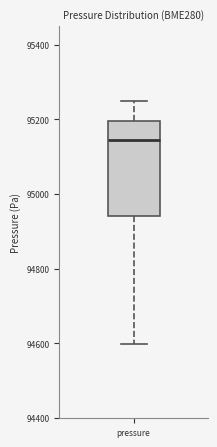

Where does the median line of the box for pressure sit on the y-axis? The values are not printed on the chart, so give them approximately, as read against the axis.

95140